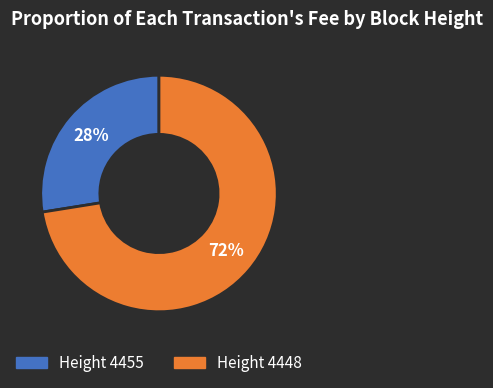

To the nearest percent, what is the average slice percentage?

50%